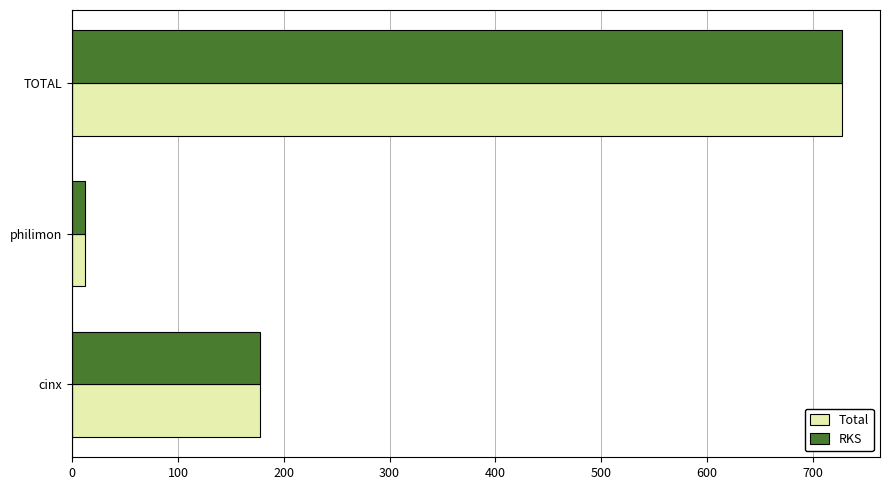

Is it true that RKS equals 1301.9 at TOTAL?

False